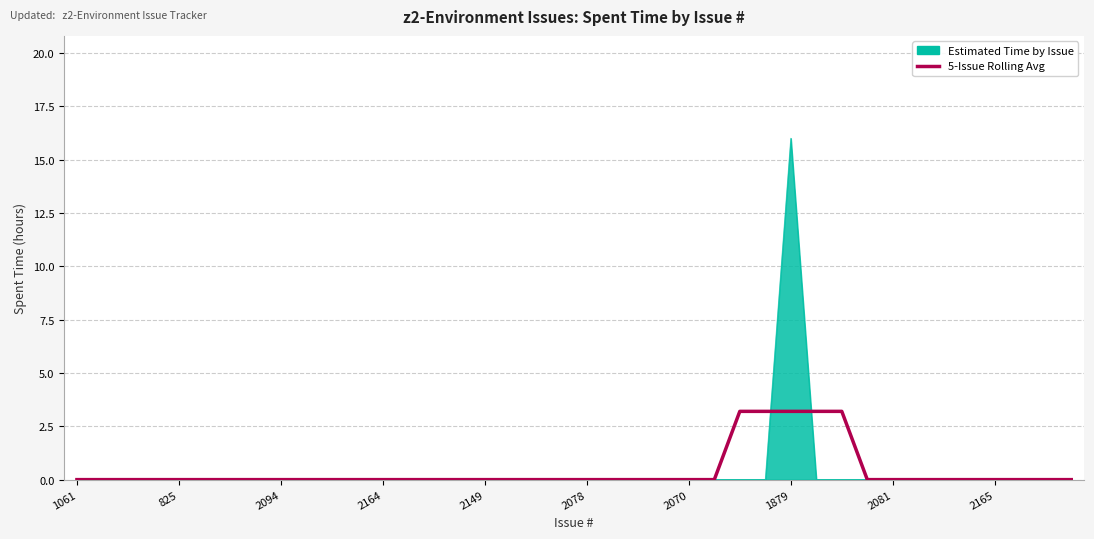

Rank the series by their maximum value, from highest to lowest.

Estimated Time by Issue, 5-Issue Rolling Avg